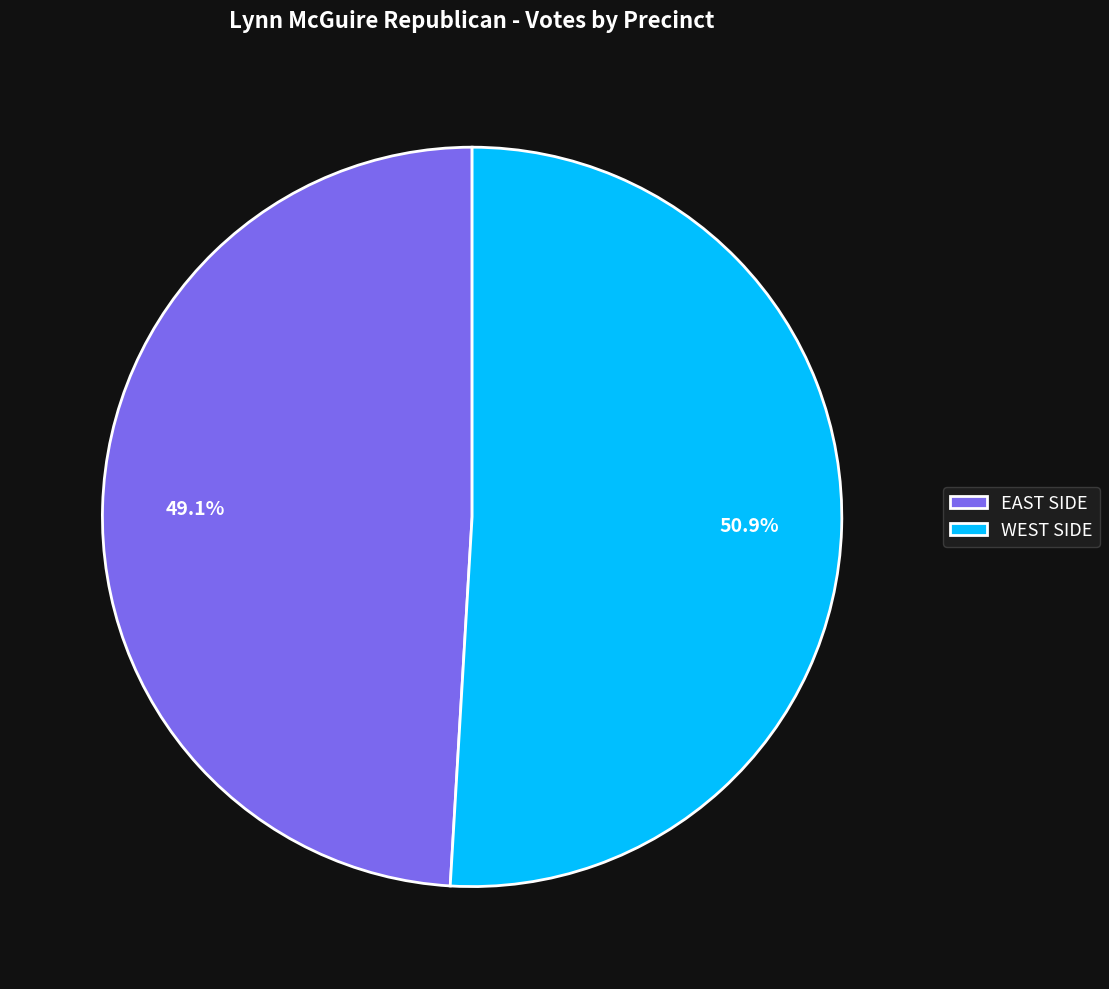

Which has a higher value, WEST SIDE or EAST SIDE?

WEST SIDE